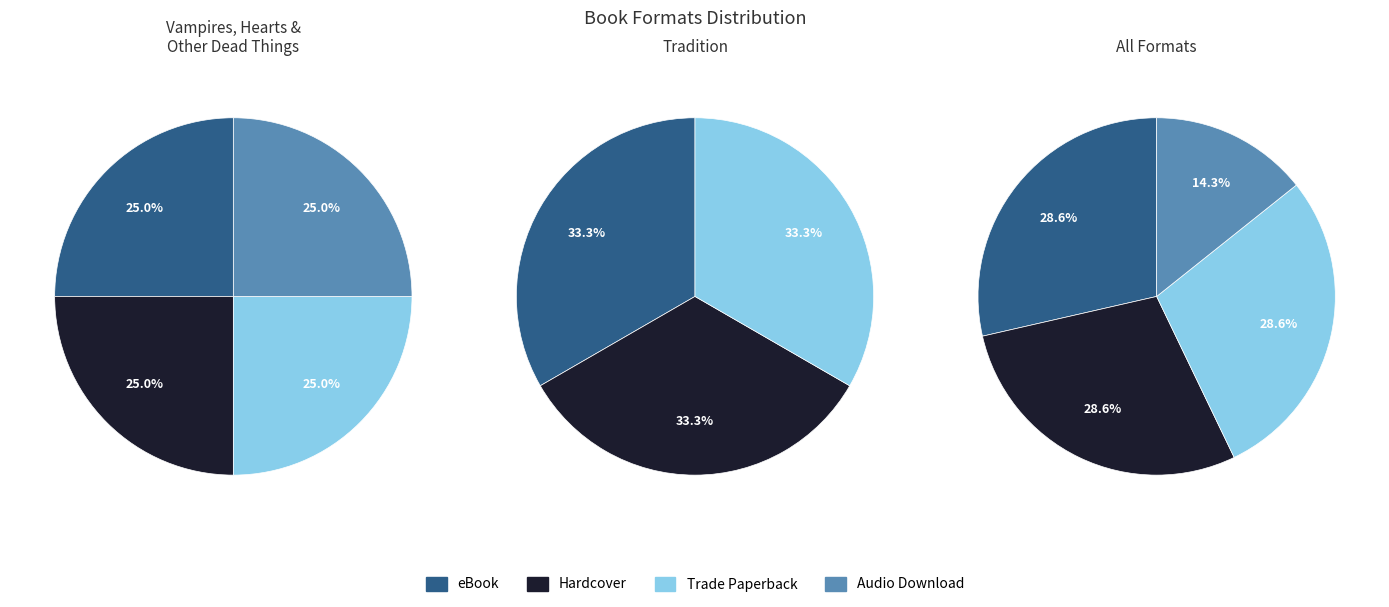

How much of the chart is everything except Audio Download?

75.0%